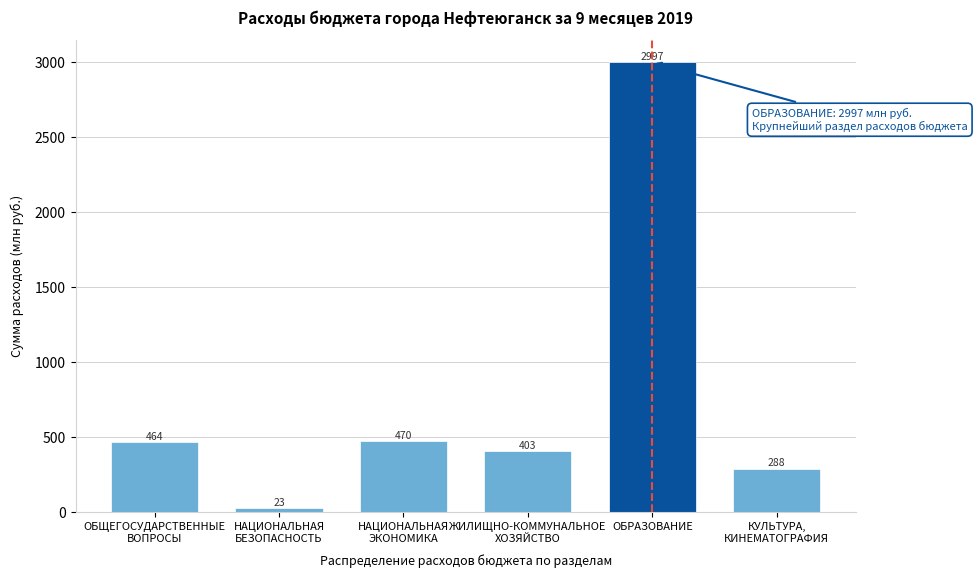

What is the maximum value shown in the chart?

2996.9